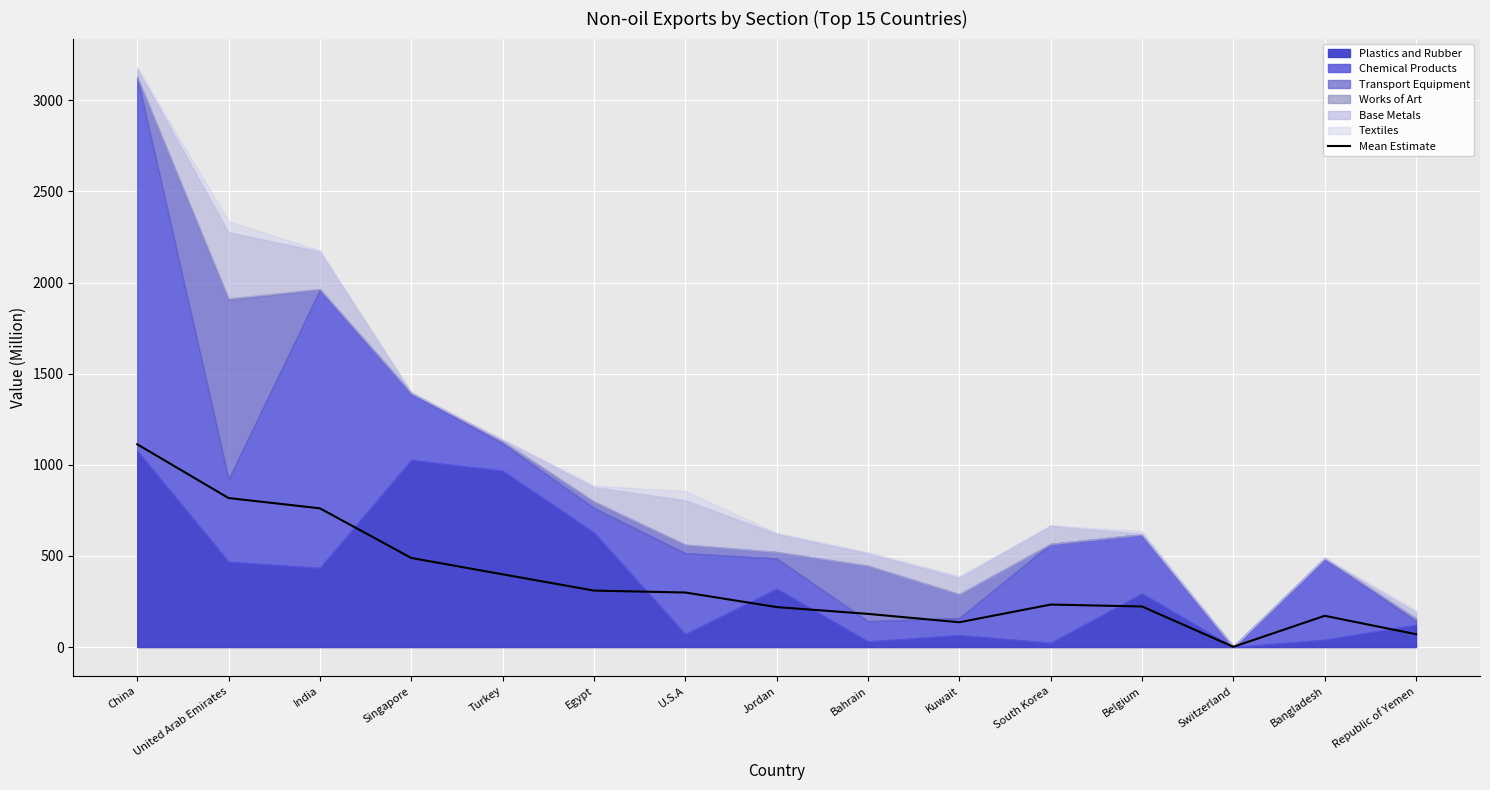

How many lines are shown in the chart?

1